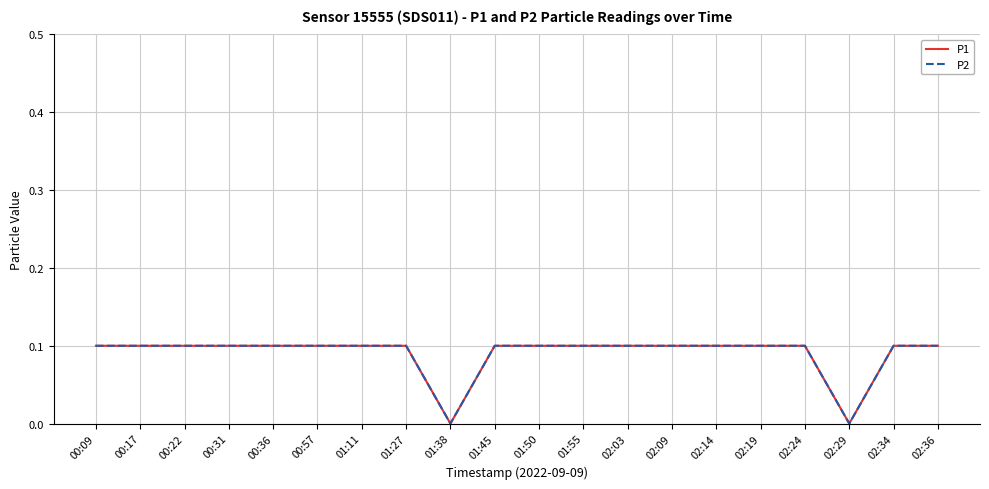

True or false: P1 and P2 intersect in this chart.

False